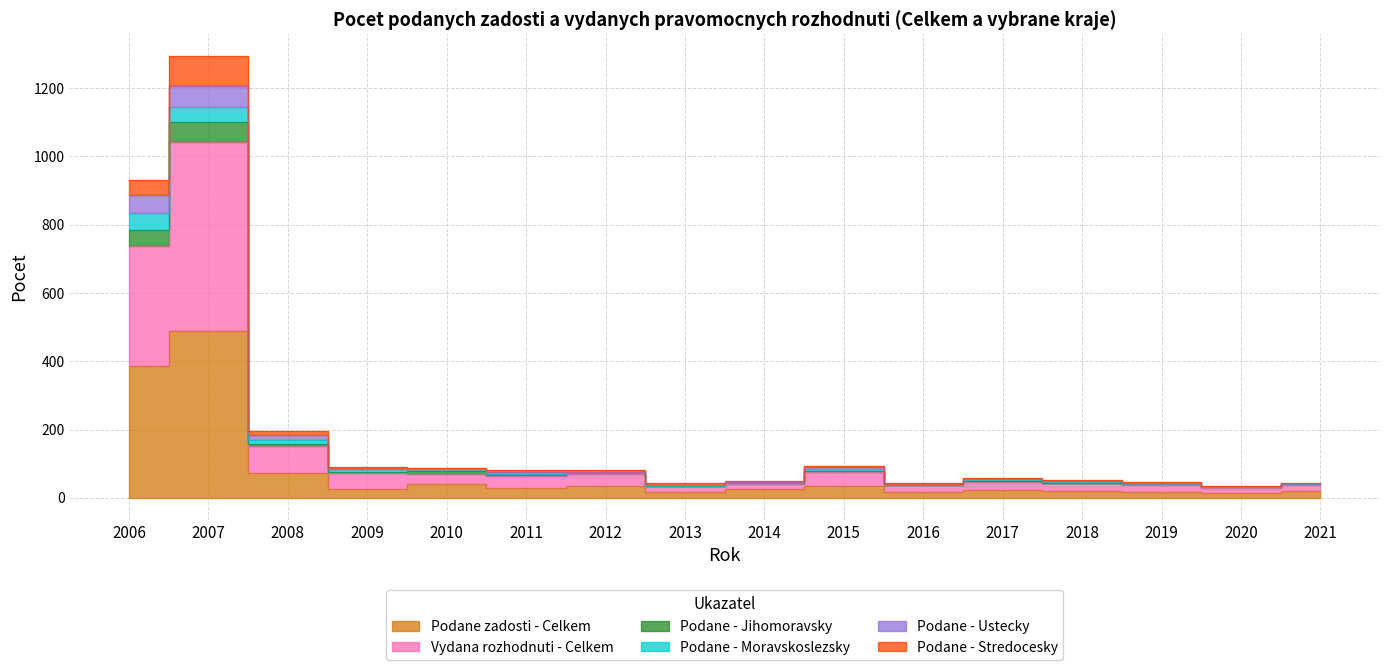

True or false: Podane - Ustecky and Vydana rozhodnuti - Celkem intersect in this chart.

False